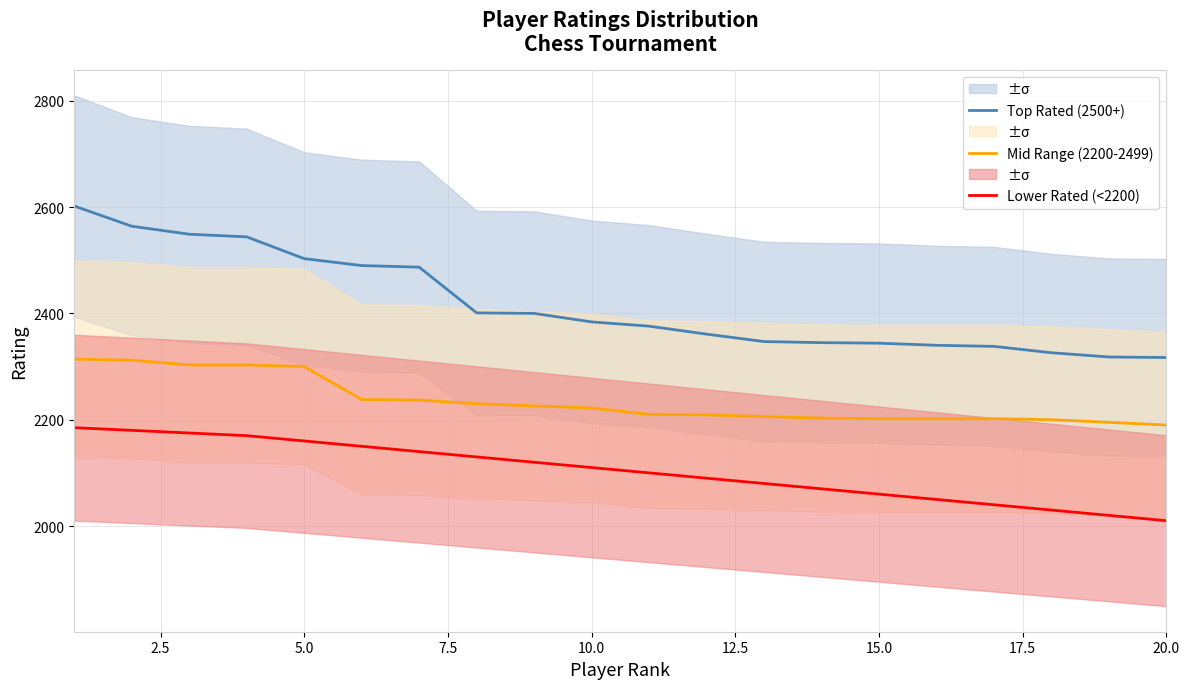

True or false: Top Rated (2500+) and Mid Range (2200-2499) cross at least once.

False